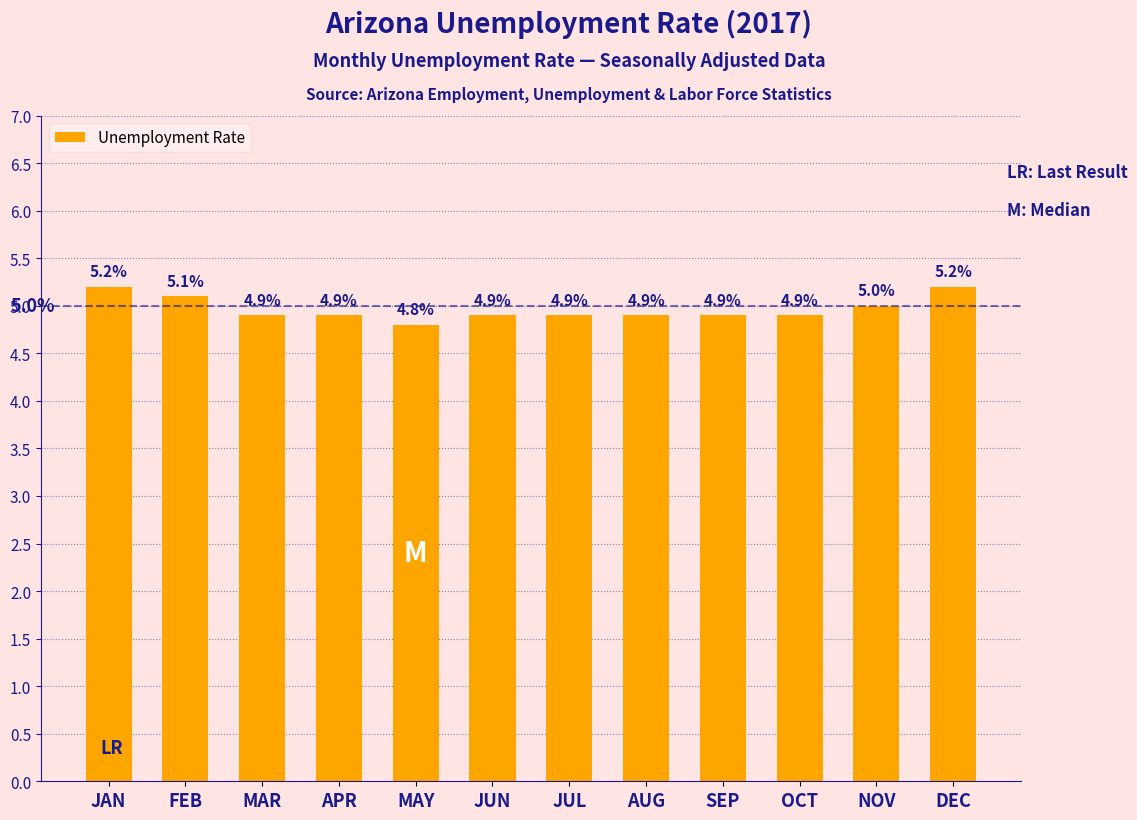

What is the label of the 4th bar from the right?

SEP